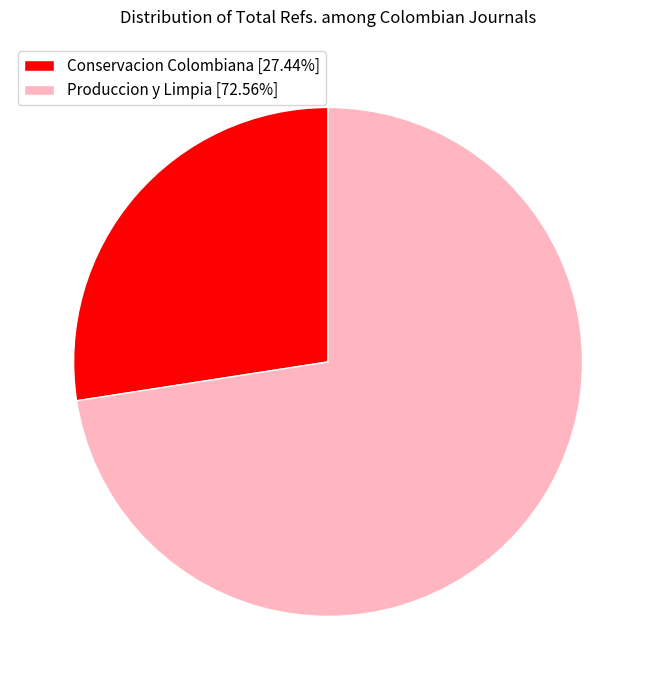

Which category has the smallest portion of the pie?

Conservacion Colombiana